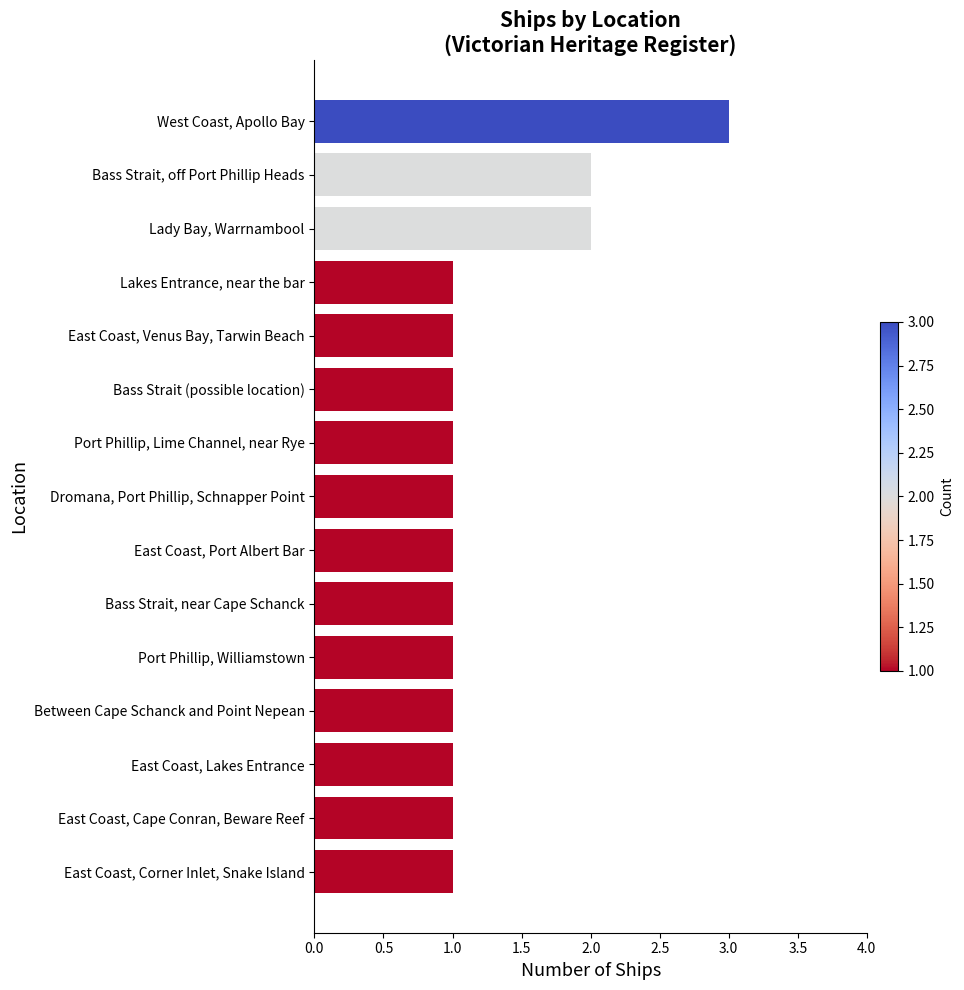

Reading top to bottom, transcribe all the data shown in this chart.

West Coast, Apollo Bay=3	Bass Strait, off Port Phillip Heads=2	Lady Bay, Warrnambool=2	Lakes Entrance, near the bar=1	East Coast, Venus Bay, Tarwin Beach=1	Bass Strait (possible location)=1	Port Phillip, Lime Channel, near Rye=1	Dromana, Port Phillip, Schnapper Point=1	East Coast, Port Albert Bar=1	Bass Strait, near Cape Schanck=1	Port Phillip, Williamstown=1	Between Cape Schanck and Point Nepean=1	East Coast, Lakes Entrance=1	East Coast, Cape Conran, Beware Reef=1	East Coast, Corner Inlet, Snake Island=1